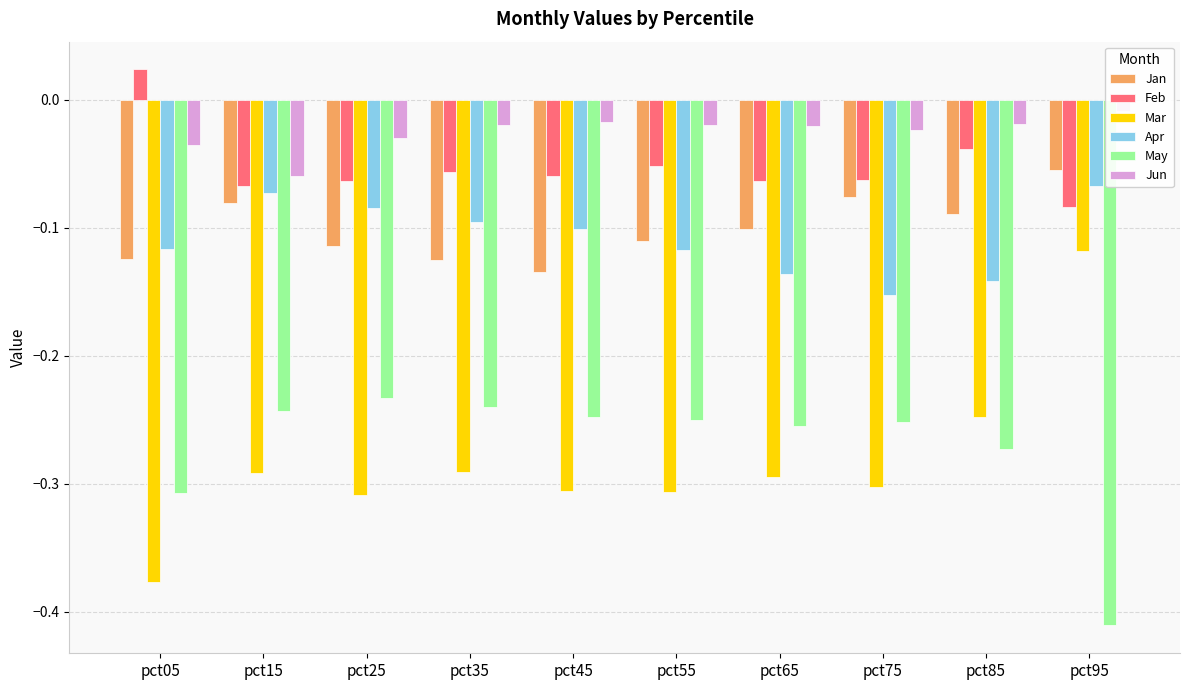

What is the sum of the Mar values at pct65 and pct75?

-0.6